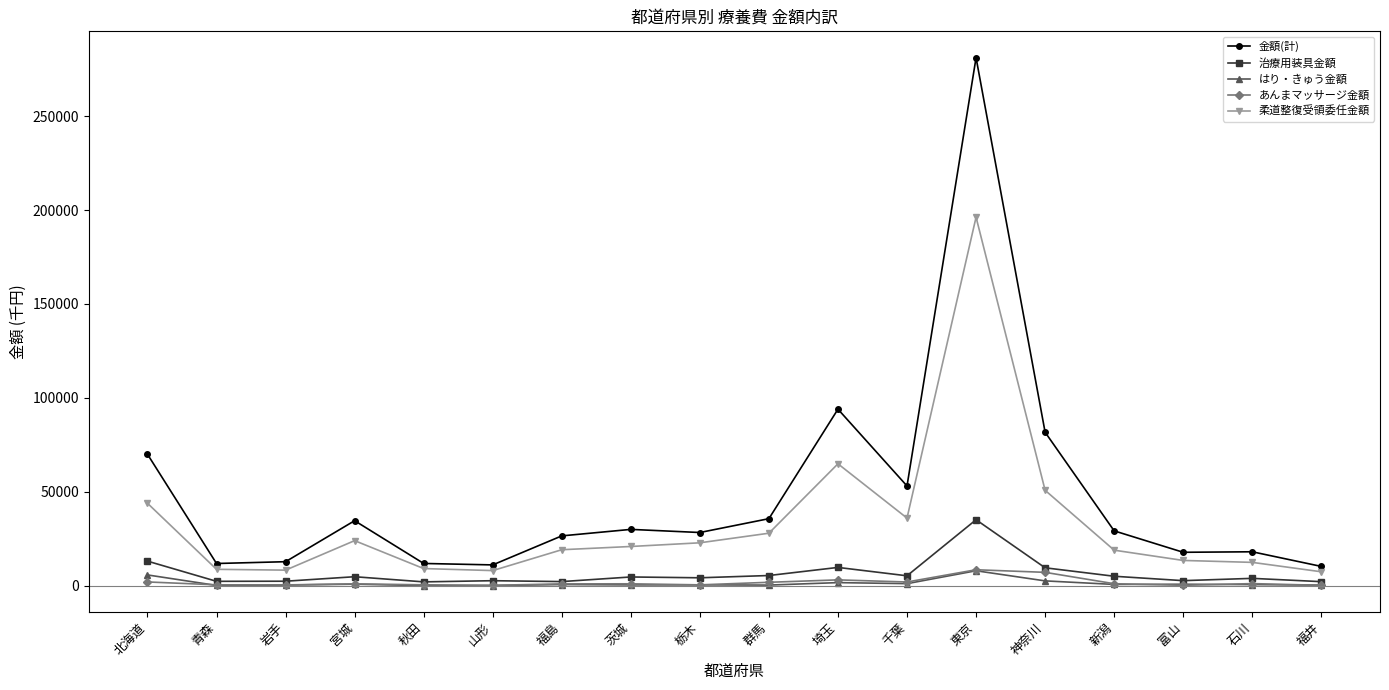

What is the value of the 柔道整復受領委任金額 point at the 18th from the left?

7372.6